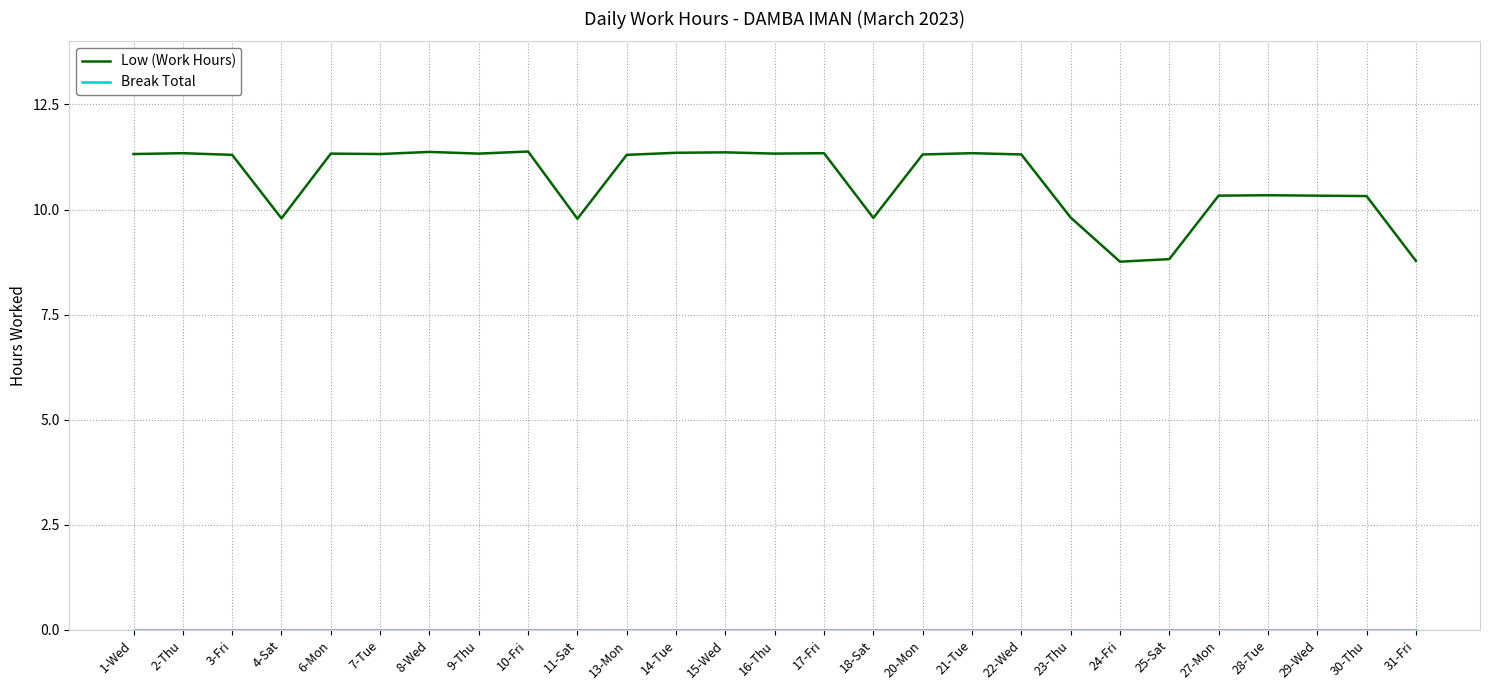

Does the chart have visible grid lines?

Yes